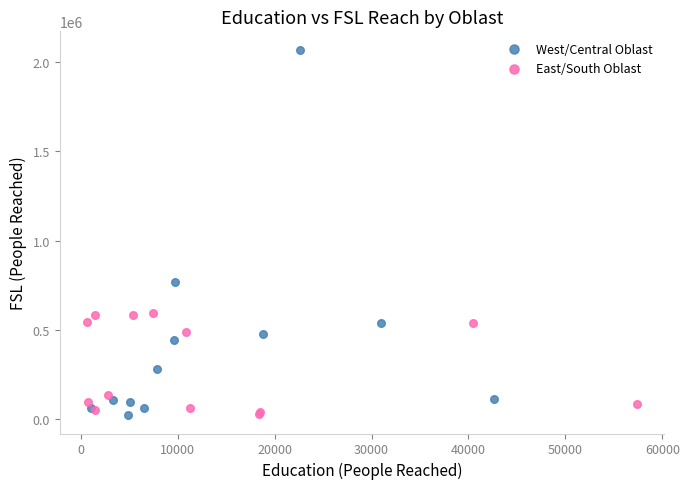

Which series has the largest Y range (max minus min)?

West/Central Oblast